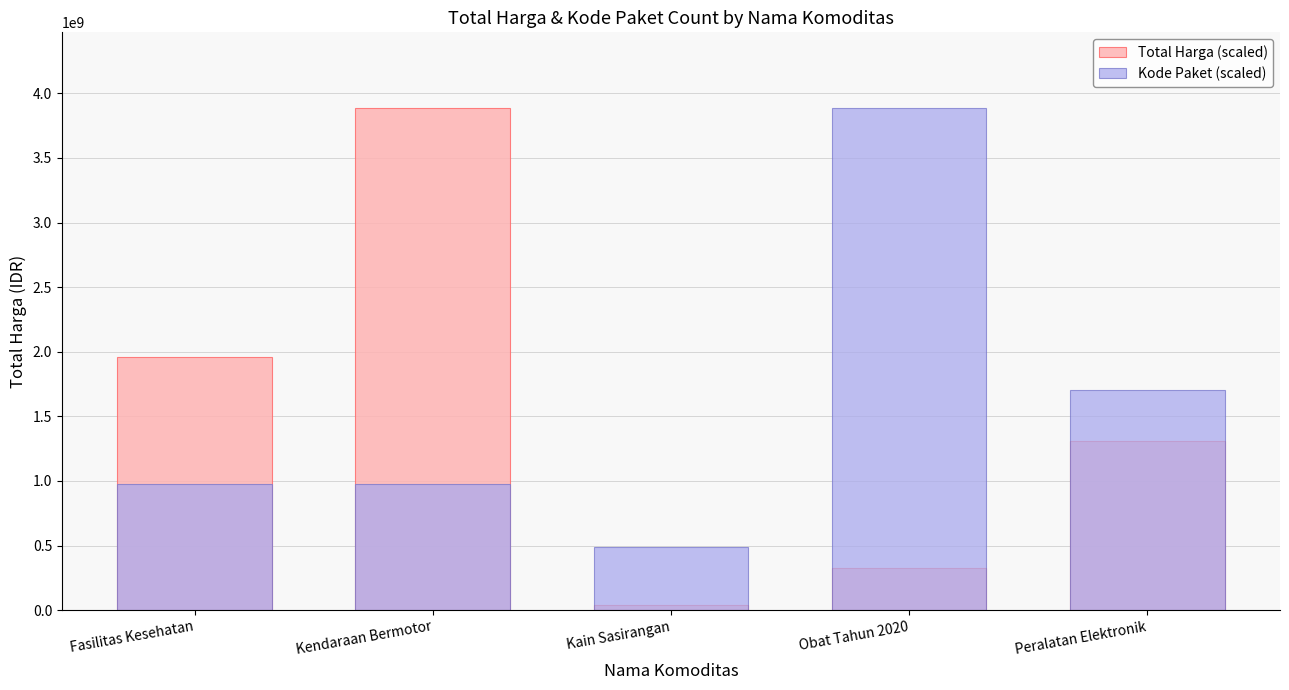

Between Fasilitas Kesehatan and Kain Sasirangan, which series saw the biggest shift?

Total Harga (scaled)